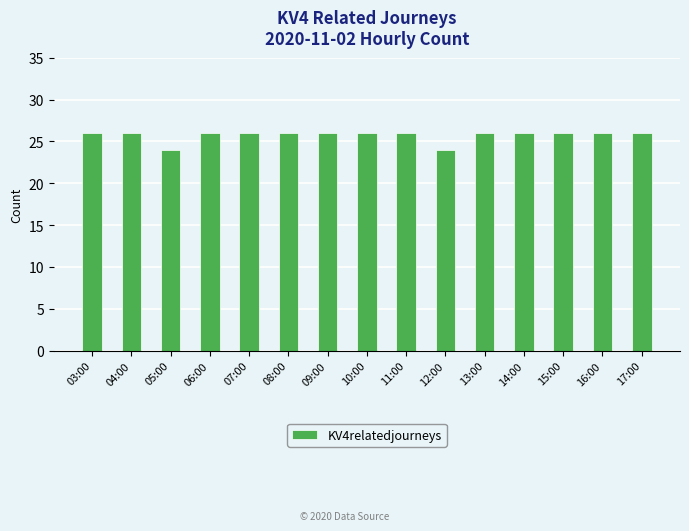

How many data points are less than 26?

2